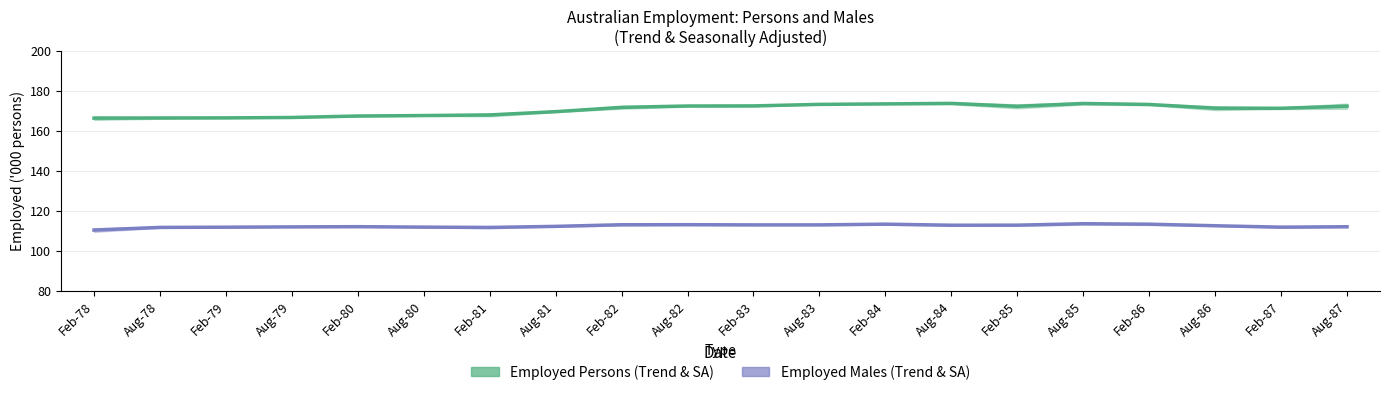

What is the minimum value shown in the chart?

110.5